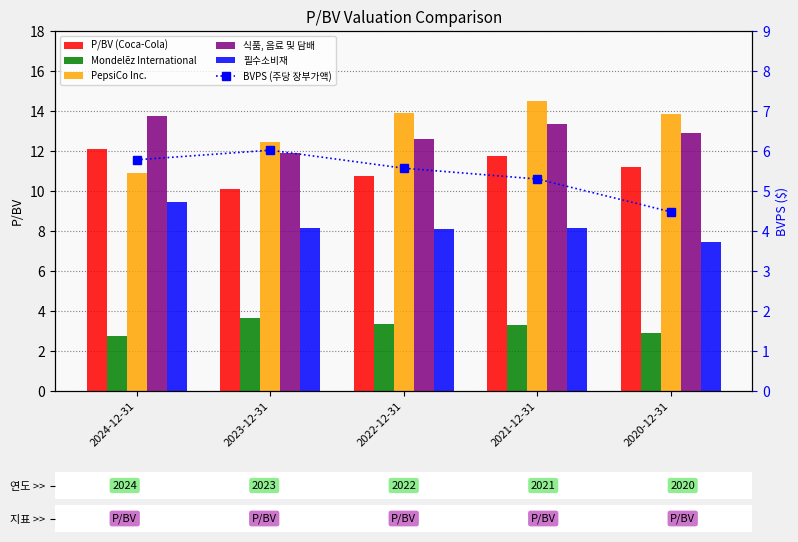

What is the sum of the Mondelēz International values at 2021-12-31 and 2022-12-31?

6.6